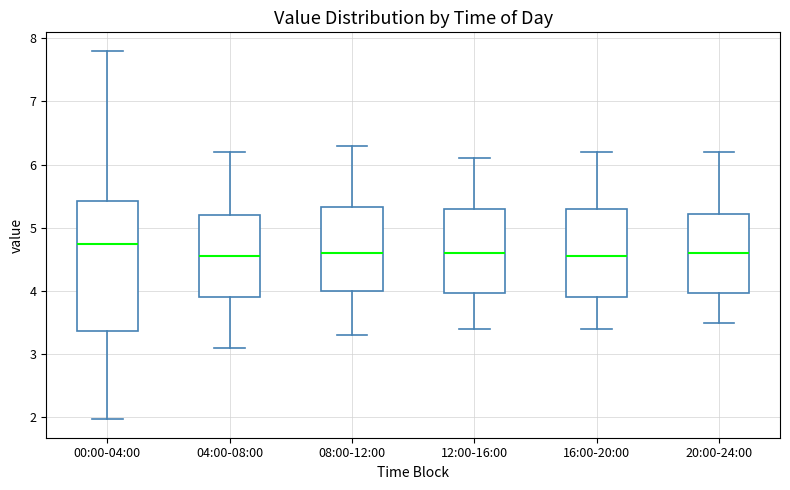

Reading left to right, read every box against the y-axis: the position of its median line, the range the box covers, and the ends of its whiskers. The values are not printed on the chart, so give them approximately, as read against the axis.

00:00-04:00: median 4.8, box 3.4 to 5.4, whiskers 2.0 to 7.8
04:00-08:00: median 4.6, box 3.9 to 5.2, whiskers 3.1 to 6.2
08:00-12:00: median 4.6, box 4.0 to 5.3, whiskers 3.3 to 6.3
12:00-16:00: median 4.6, box 4.0 to 5.3, whiskers 3.4 to 6.1
16:00-20:00: median 4.6, box 3.9 to 5.3, whiskers 3.4 to 6.2
20:00-24:00: median 4.6, box 4.0 to 5.2, whiskers 3.5 to 6.2